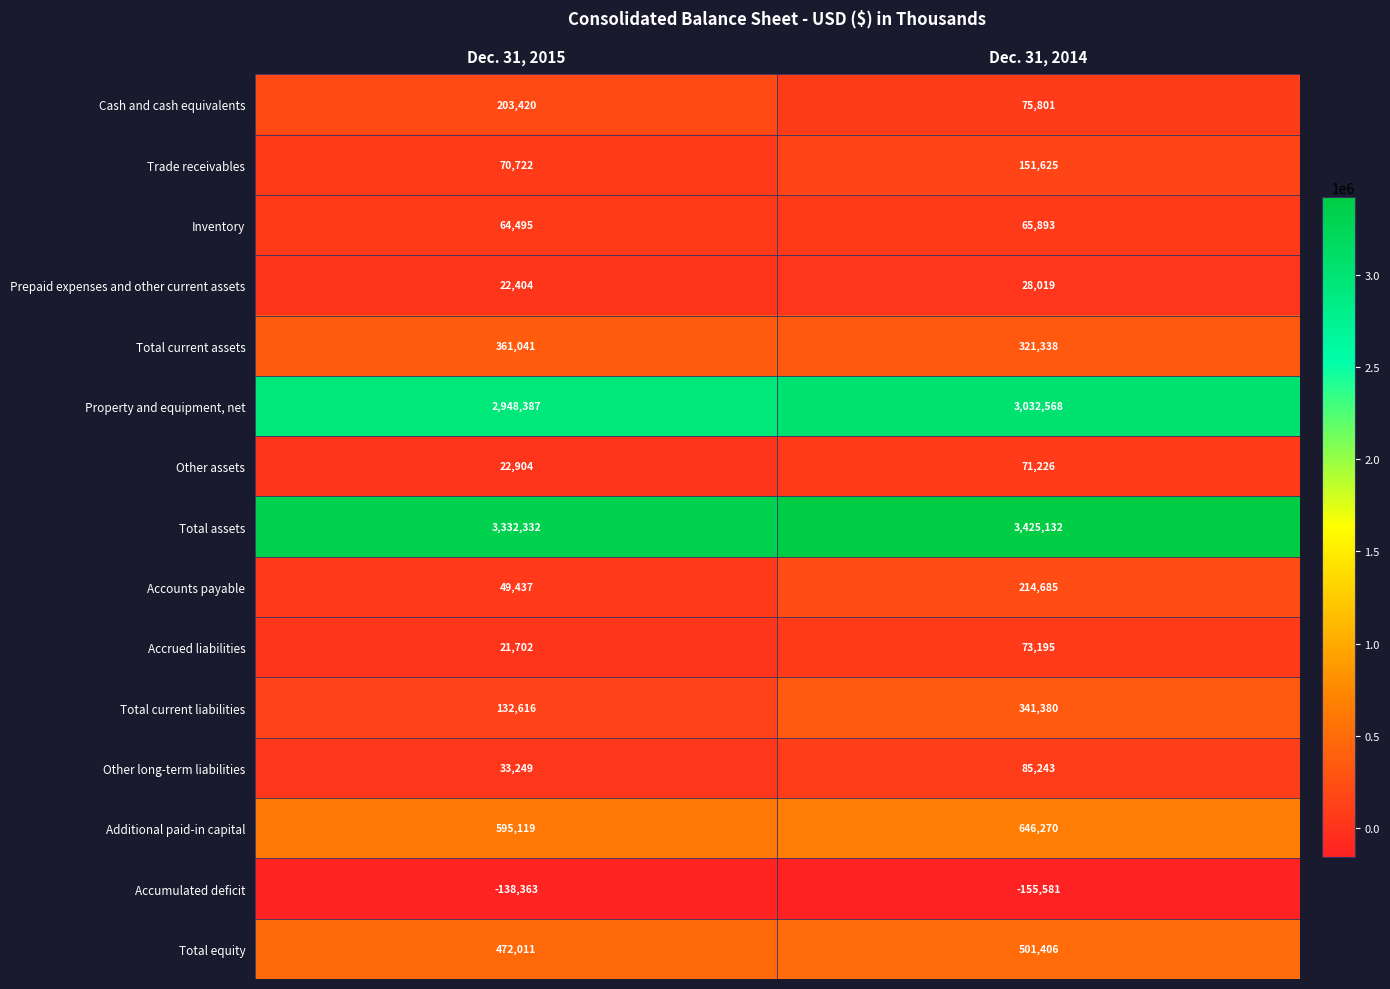

How many categories are shown in the chart?

2